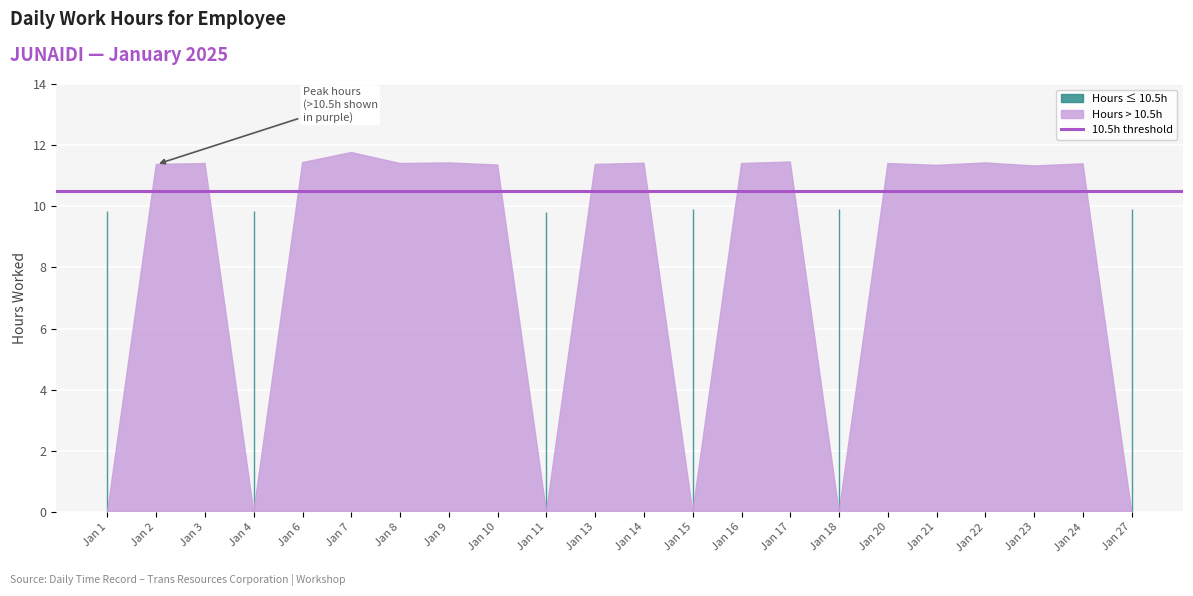

Read the value at 1.

9.8